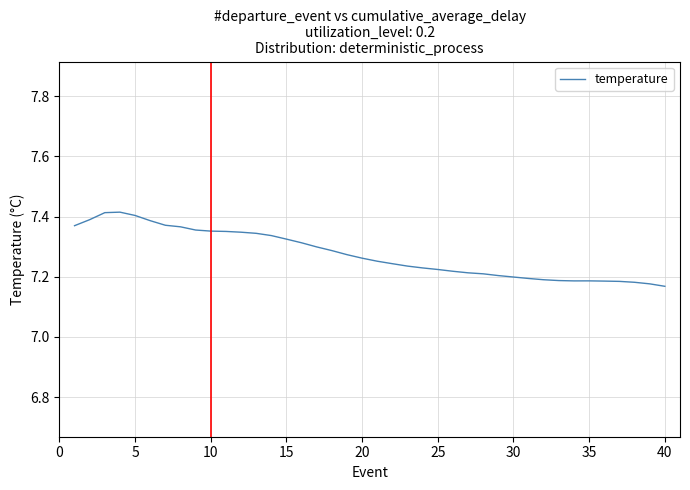

What is the average value?

7.3